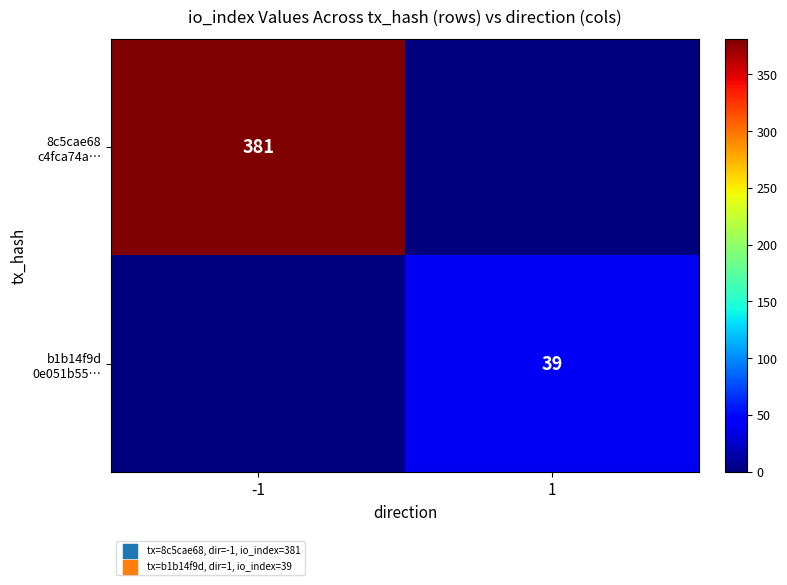

Which category has the highest value in the b1b14f9d 0e051b55… series?

1